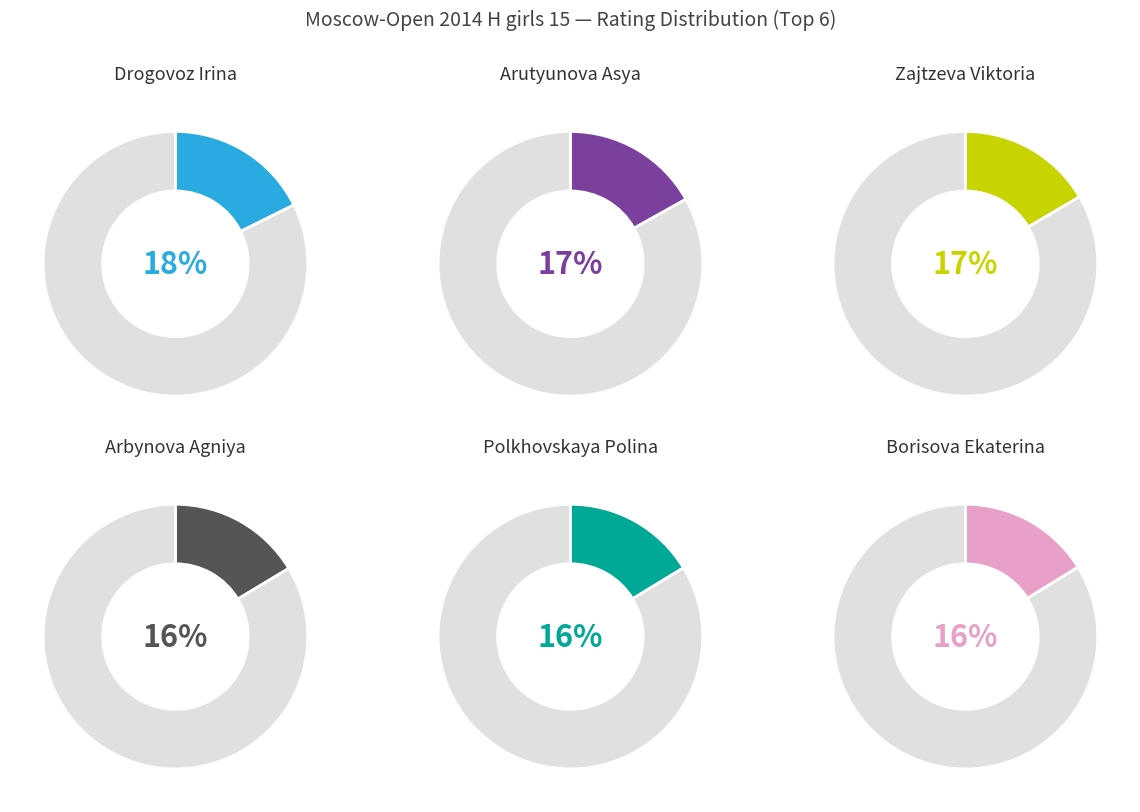

Which category has the smallest portion of the pie?

Borisova Ekaterina